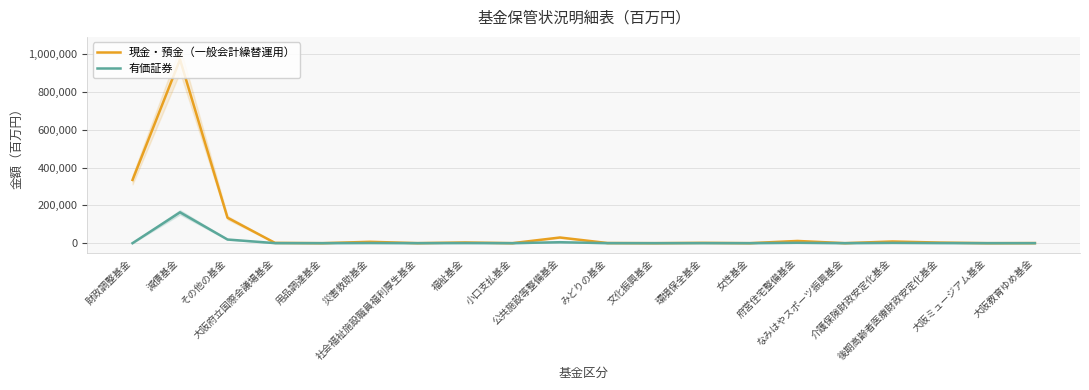

What is the greatest value displayed?

972495